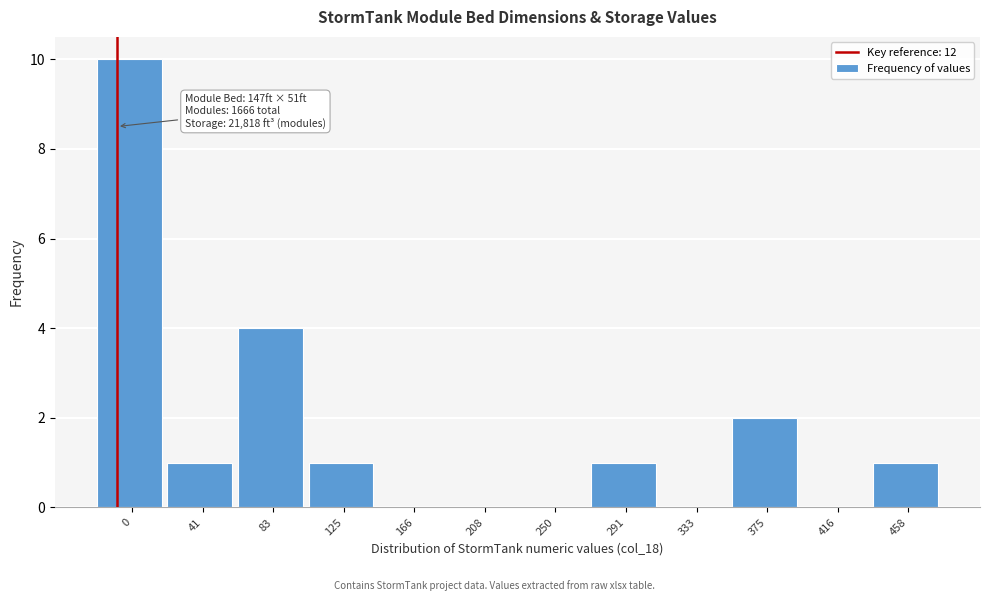

Reading right to left, extract all data points from this chart.

458=1	416=0	375=2	333=0	291=1	250=0	208=0	166=0	125=1	83=4	41=1	0=10